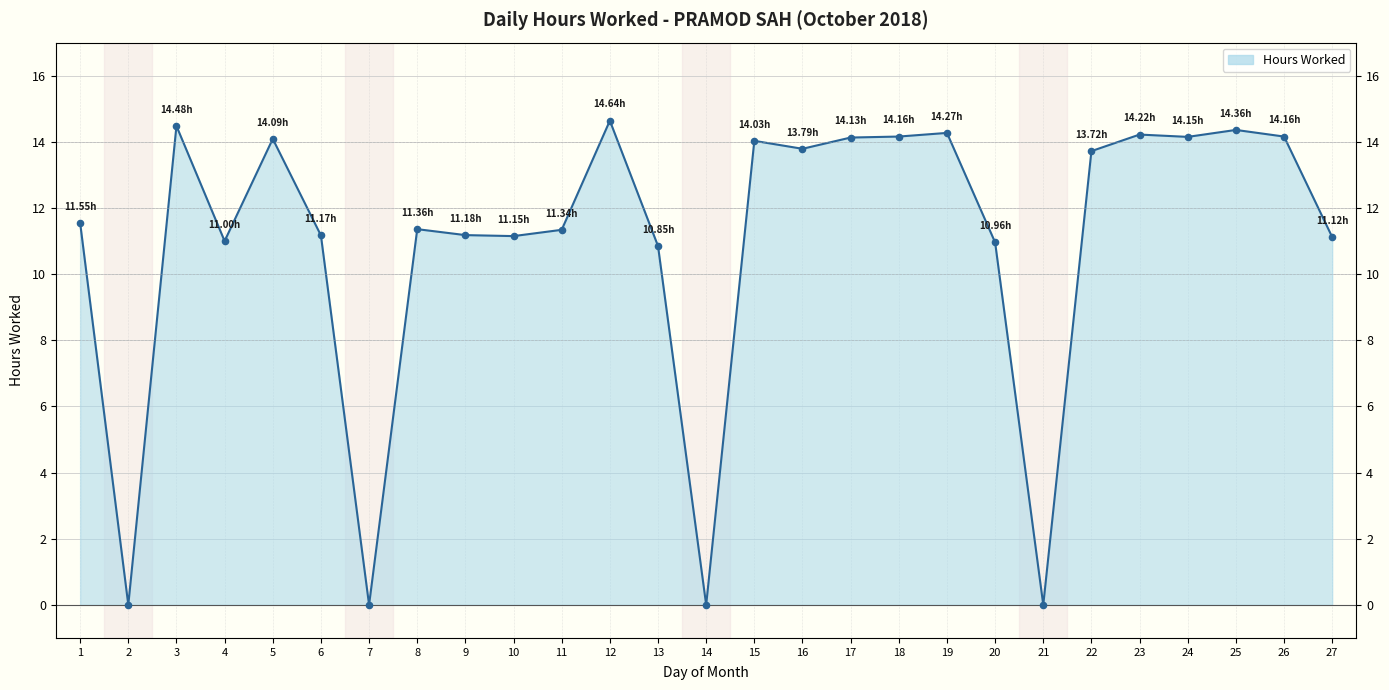

What is the change in value from 5 to 11?

-2.8